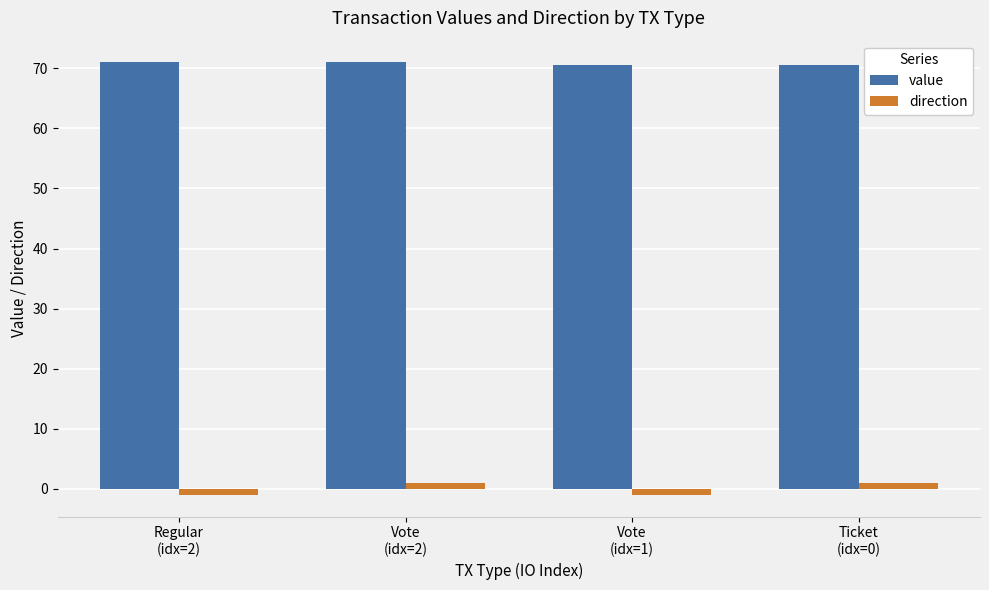

The value series shows 36.6 at Ticket
(idx=0). True or false?

False